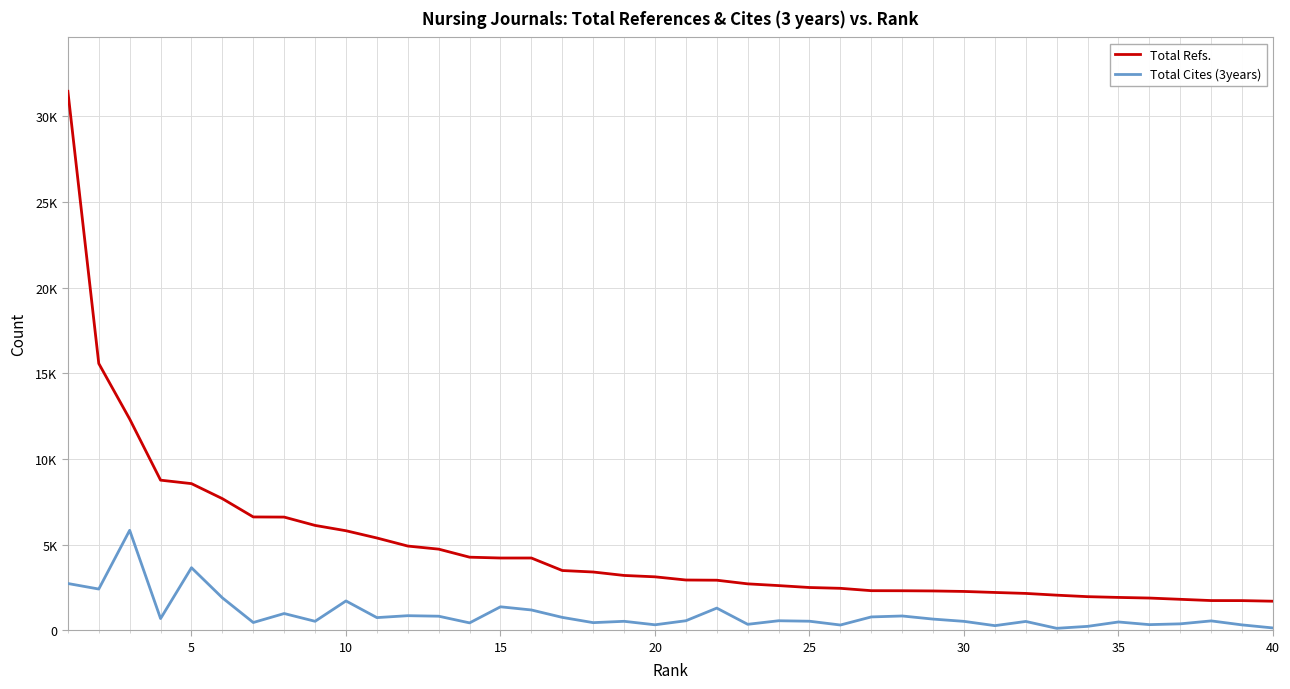

Does the chart display data point markers on the line(s)?

No